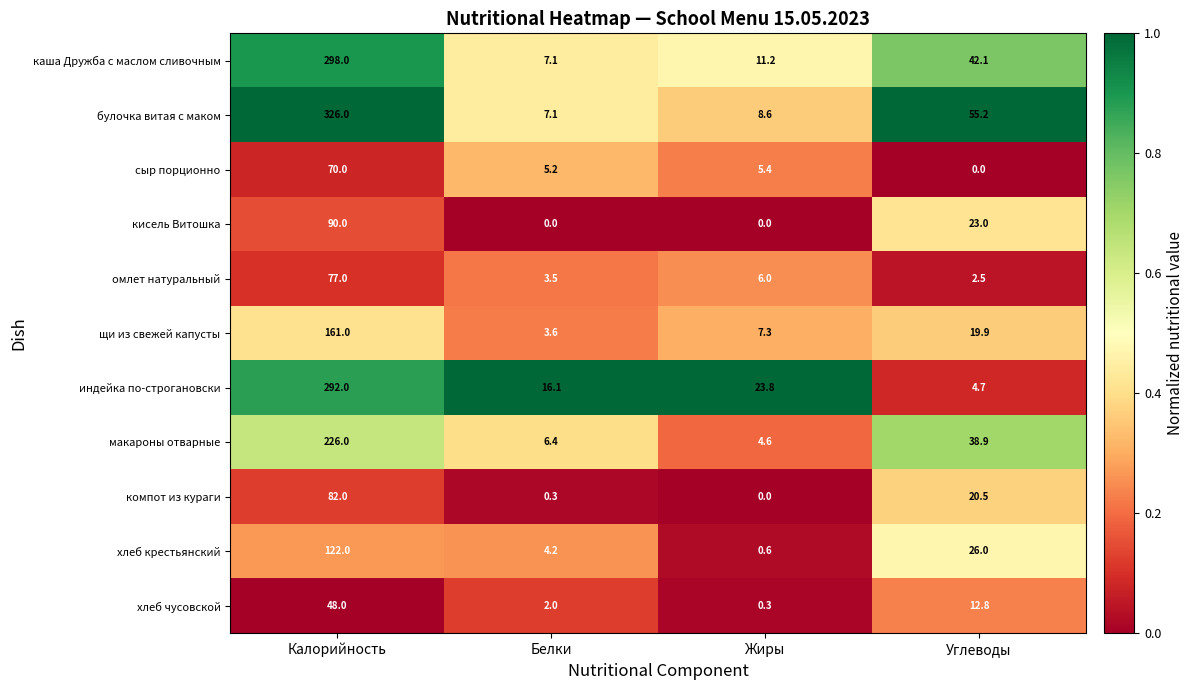

What is the sum of the сыр порционно values at Углеводы and Калорийность?

70.0